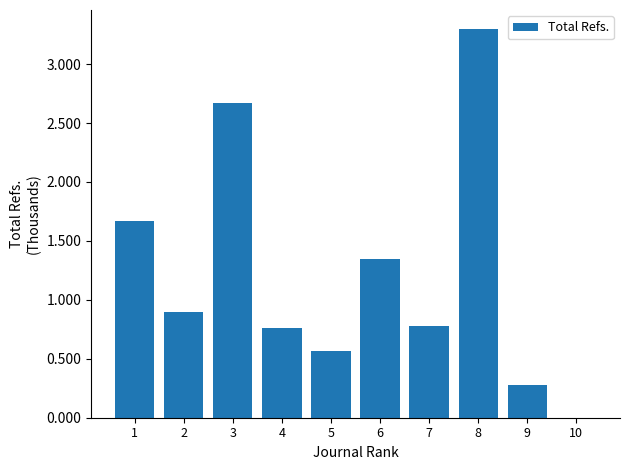

What is the sum of the values at 3 and 6?

4.0